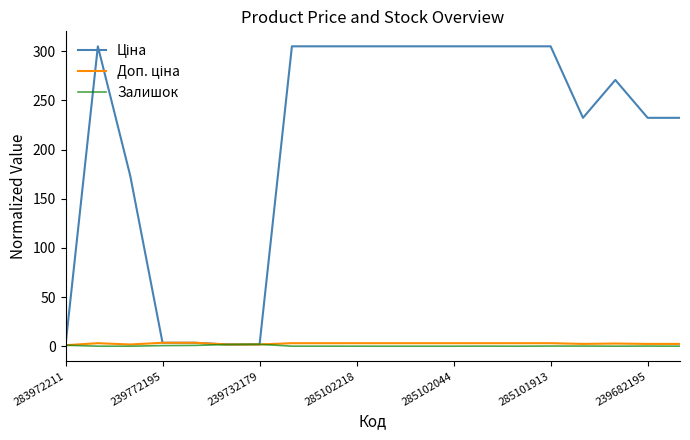

What is the maximum value shown in the chart?

305.0